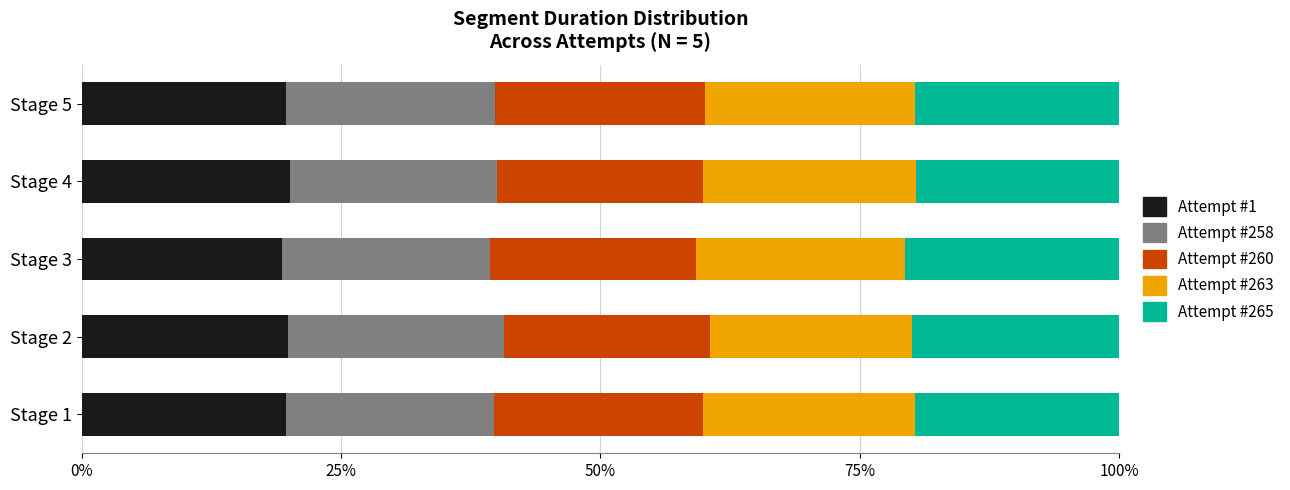

Is it true that Attempt #1 equals 19.3 at Stage 3?

True